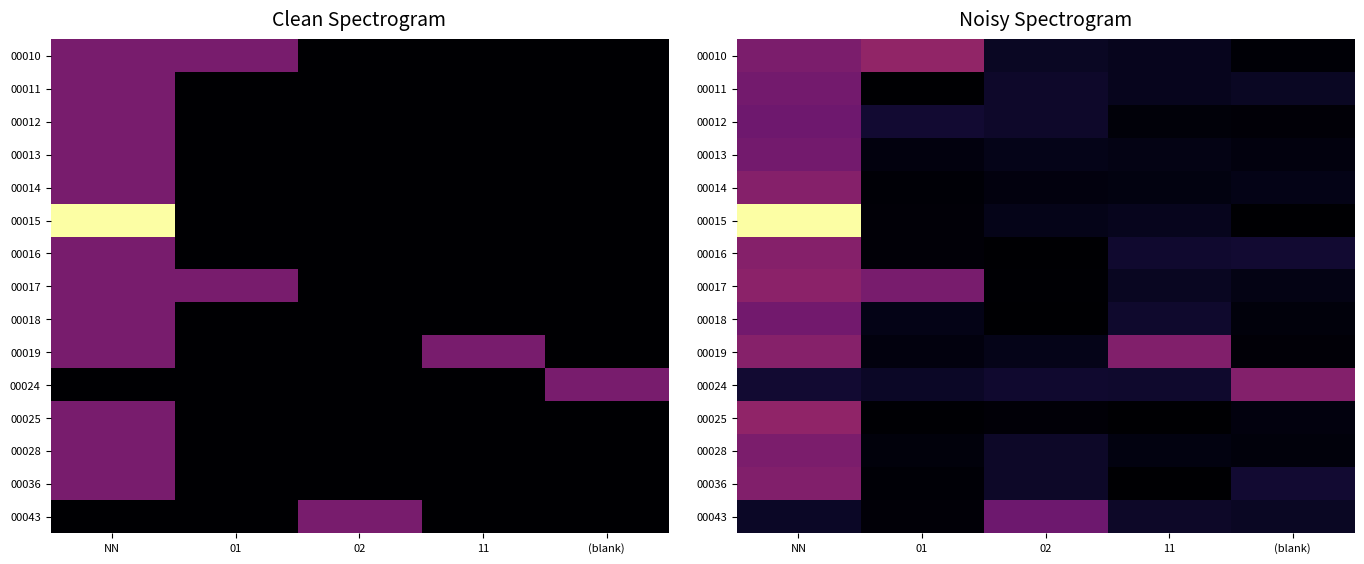

Is it true that 00016 equals 0.6 at 11?

False